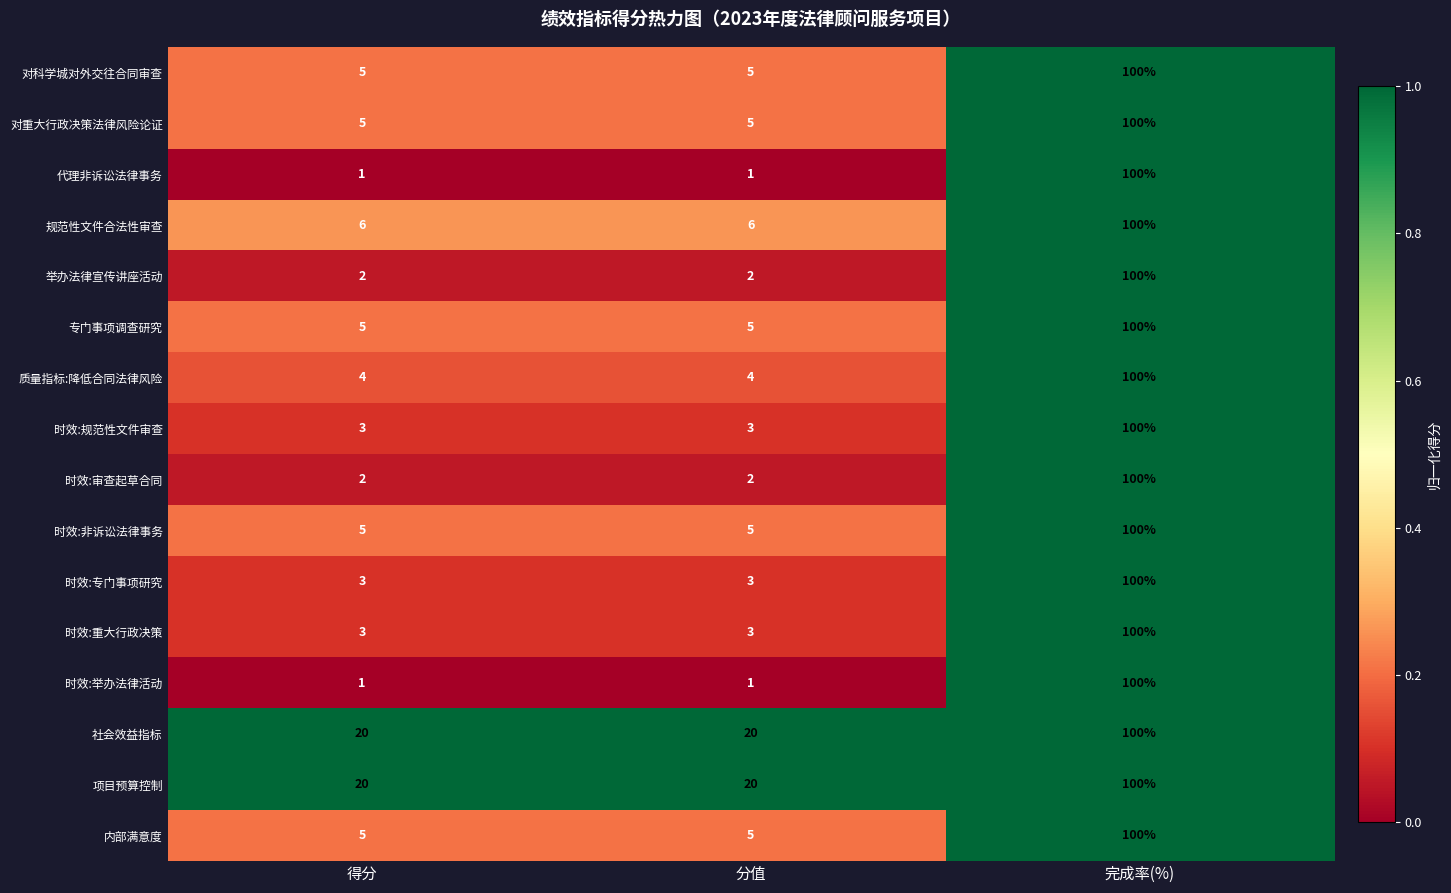

At which category does the chart reach its peak across all series?

完成率(%)